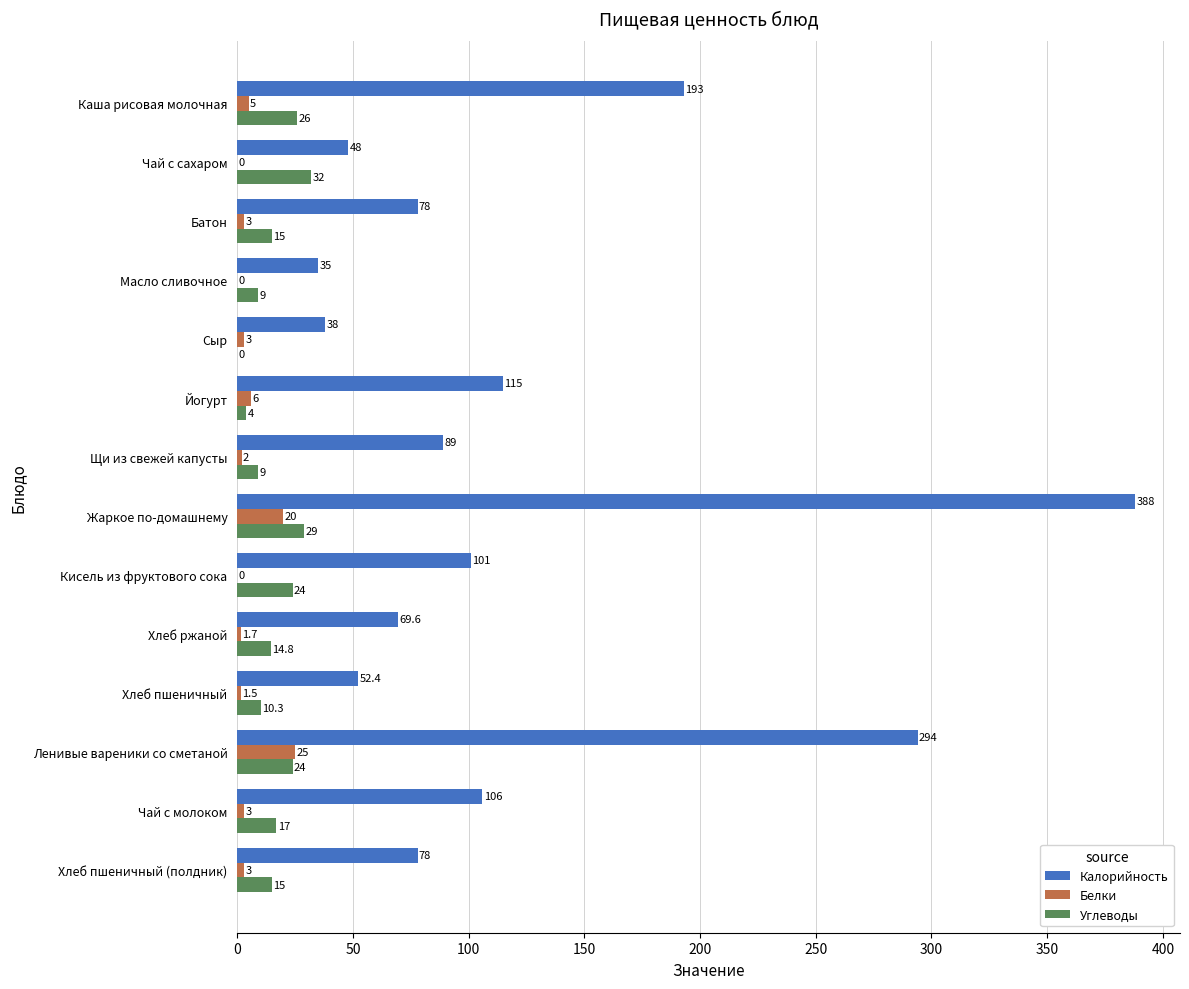

Which series changed the most between Сыр and Кисель из фруктового сока?

Калорийность